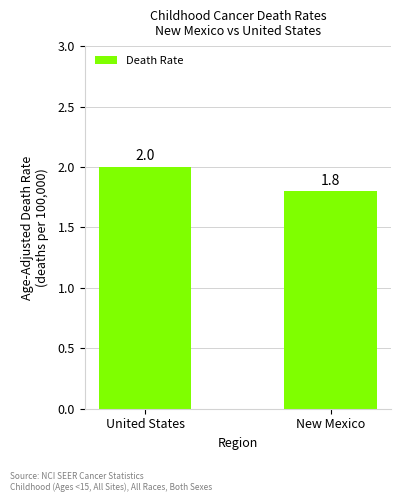

Count the values in the range 1 to 2.

2